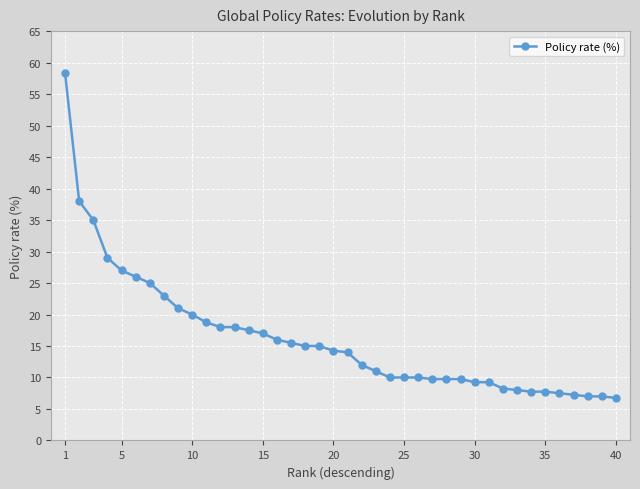

What is the value of the 14th point from the left?

17.5